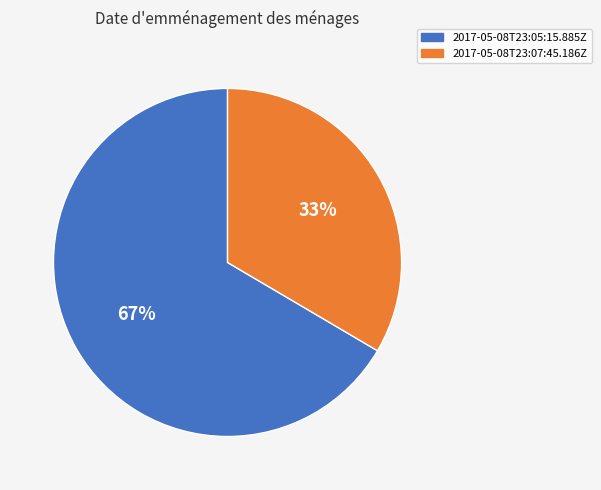

True or false: 2017-05-08T23:07:45.186Z accounts for 33% of the total.

True